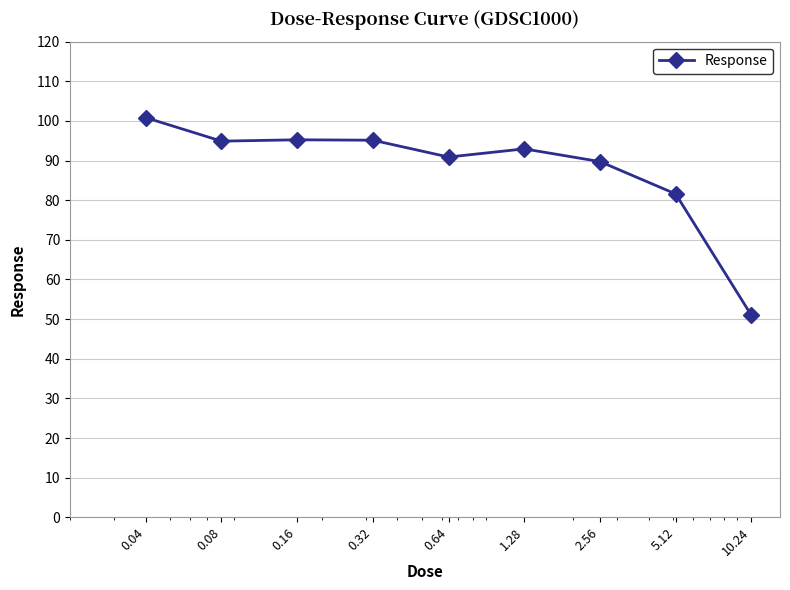

What is the minimum value shown in the chart?

51.0